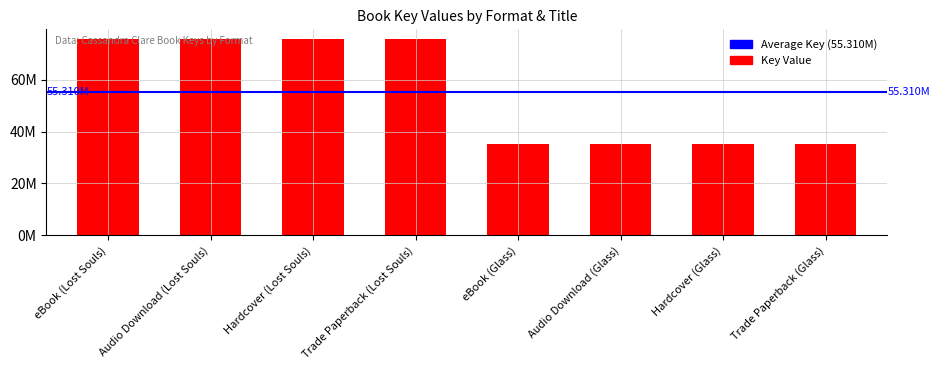

What is the minimum value shown in the chart?

35027146